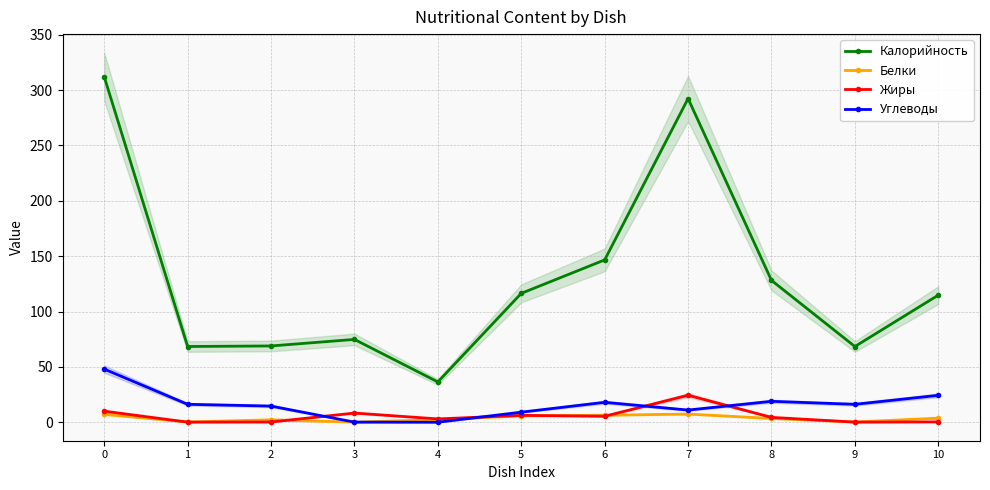

Does the chart display data point markers on the line(s)?

Yes